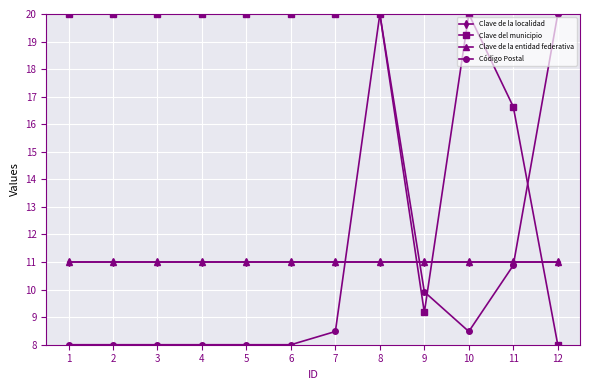

Does the chart have visible grid lines?

Yes